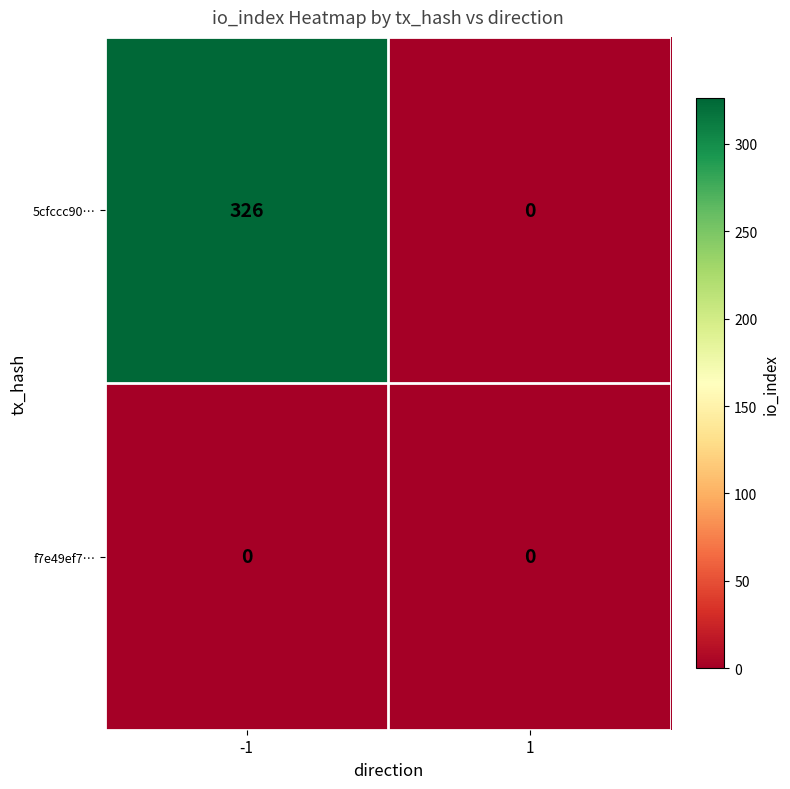

List the series in order of their peak value, highest first.

5cfccc90…, f7e49ef7…